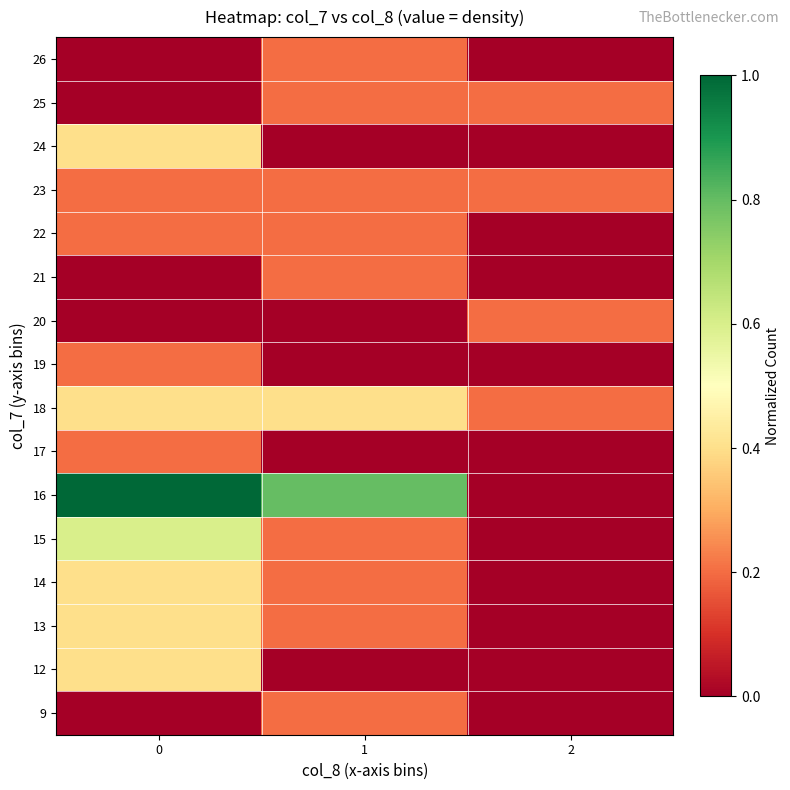

What is the spread (max minus min) of values at 1?

0.8